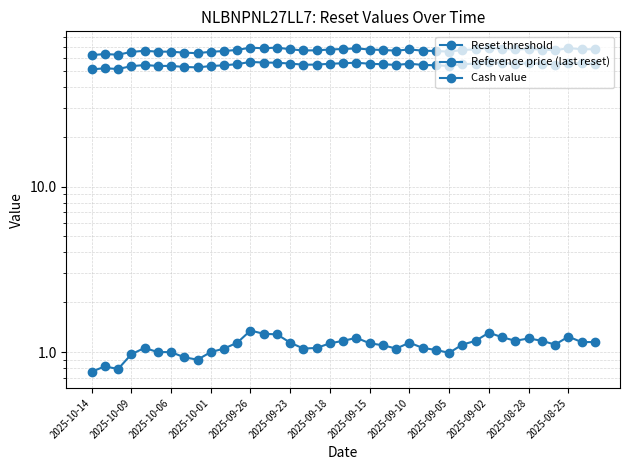

How many data points in Reset threshold are less than 54?

10